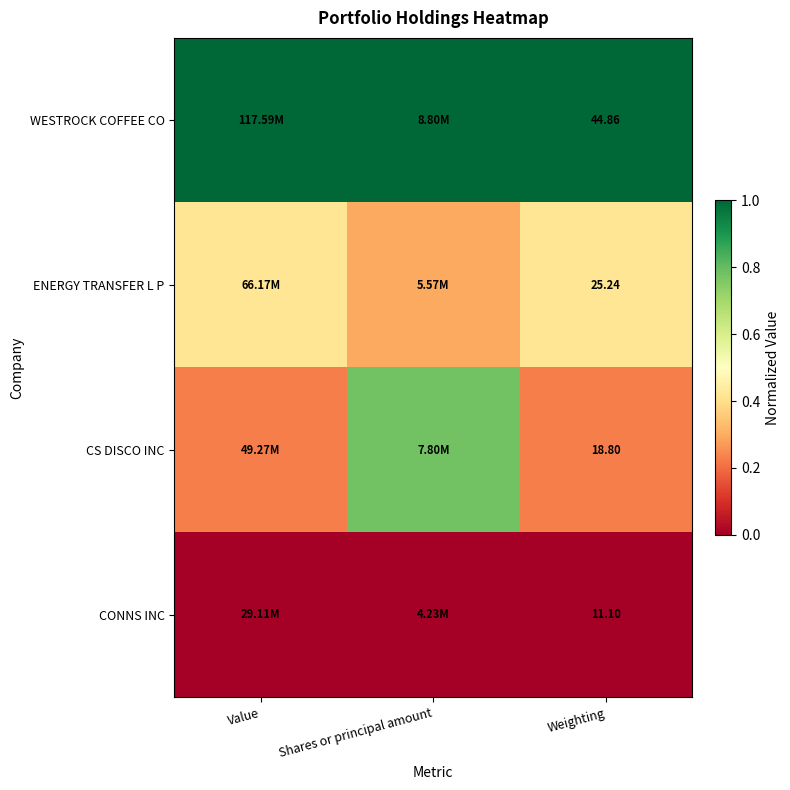

The value of WESTROCK COFFEE CO at Shares or principal amount is 1.0. True or false?

True